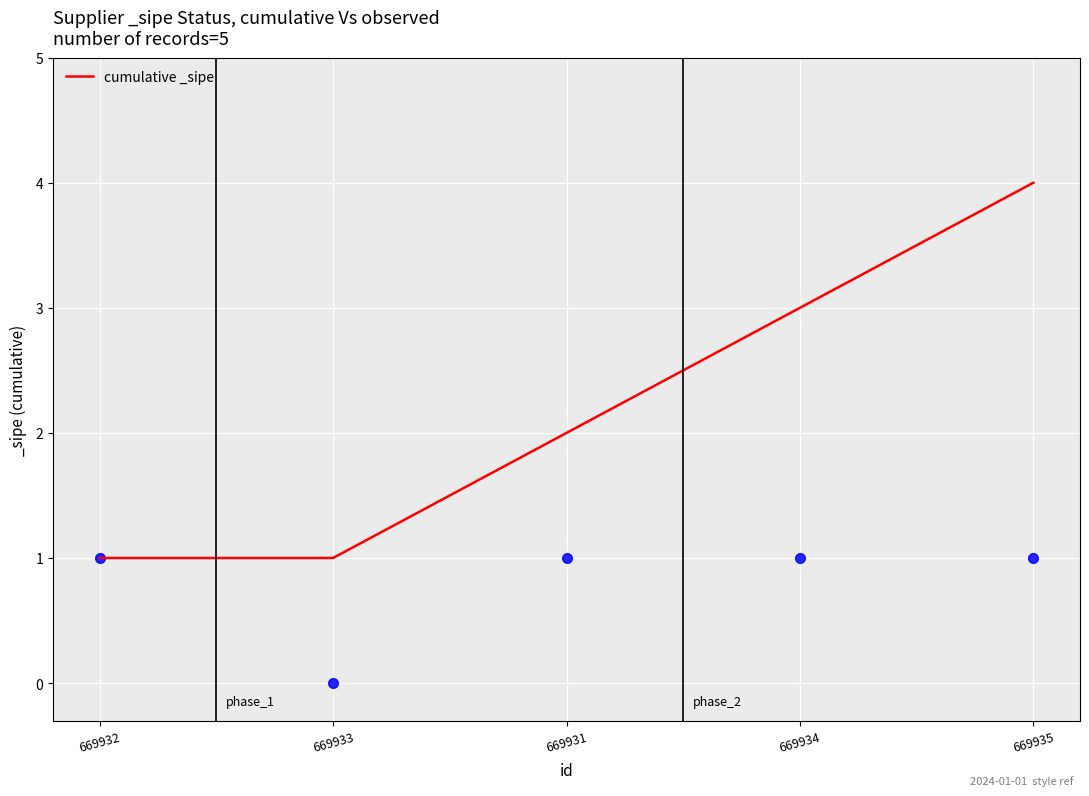

What is the maximum value shown in the chart?

4